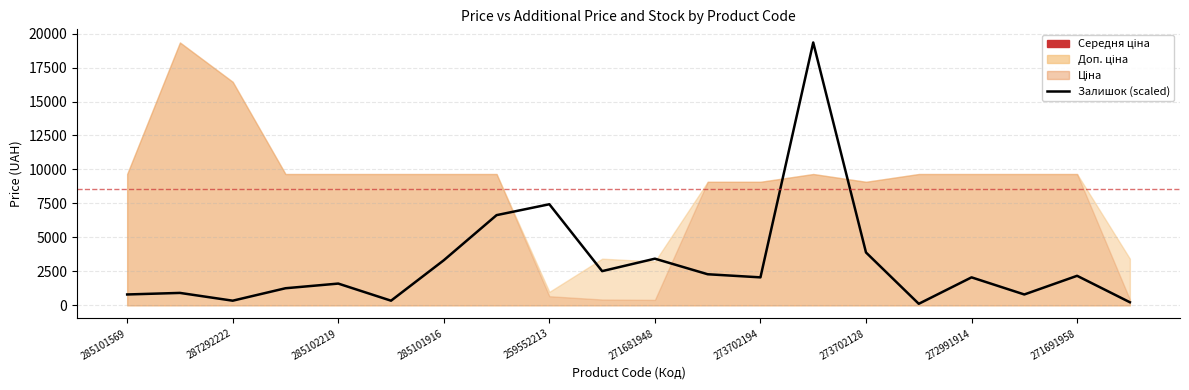

What is the sum of all values?

61577.3